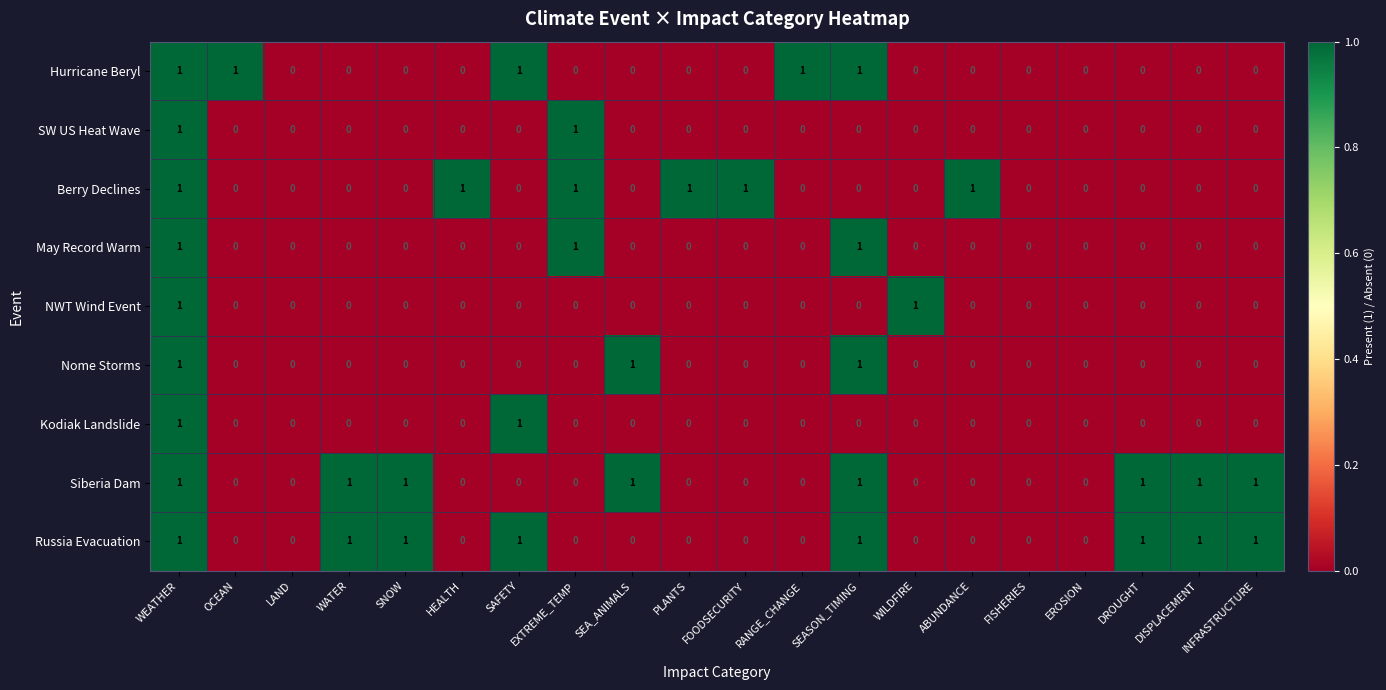

What is the sum of all Siberia Dam values?

8